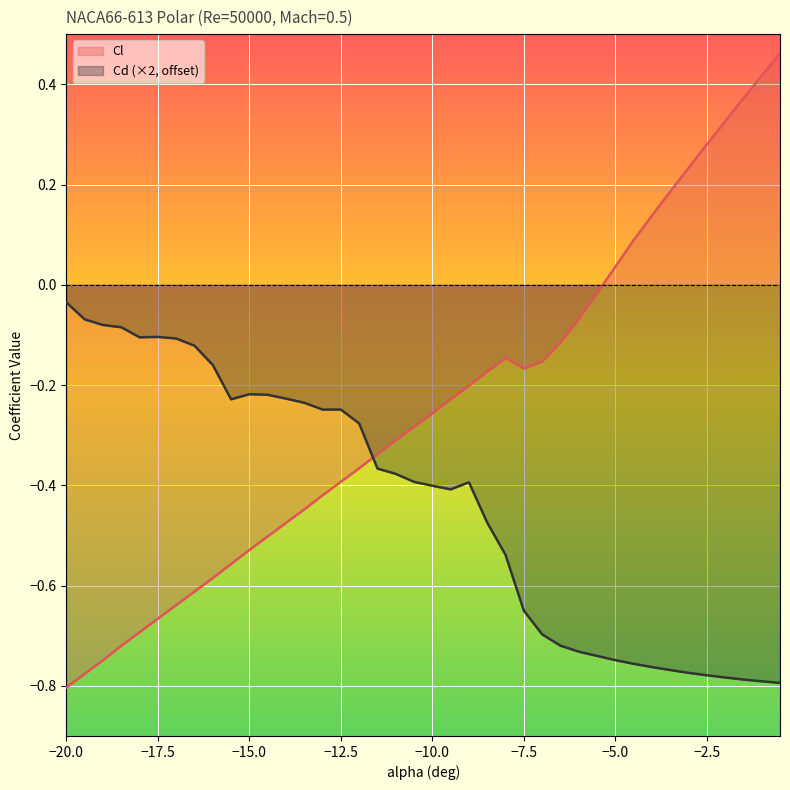

The value of Cl at -15.5 is -0.6. True or false?

True